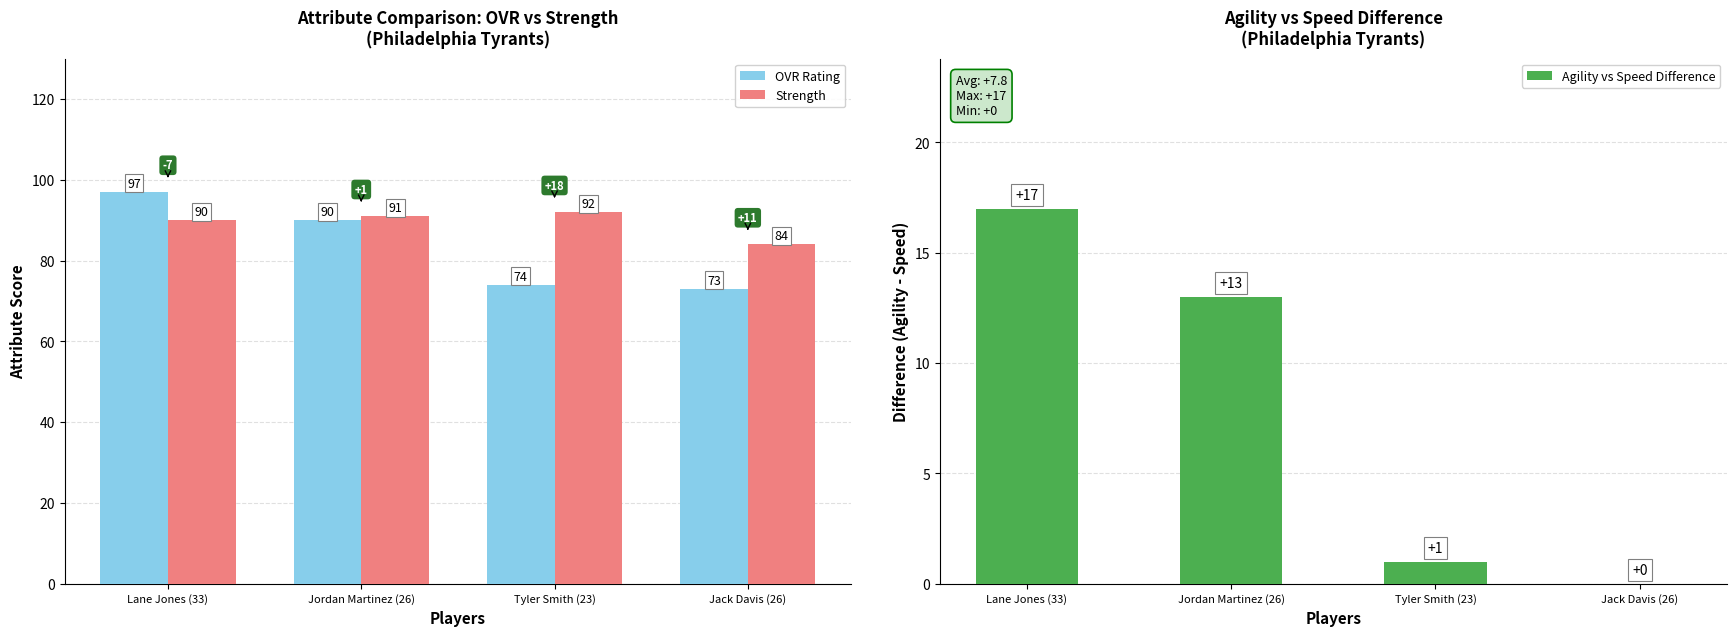

Is it true that Agility vs Speed Difference equals 2 at Tyler Smith (23)?

False